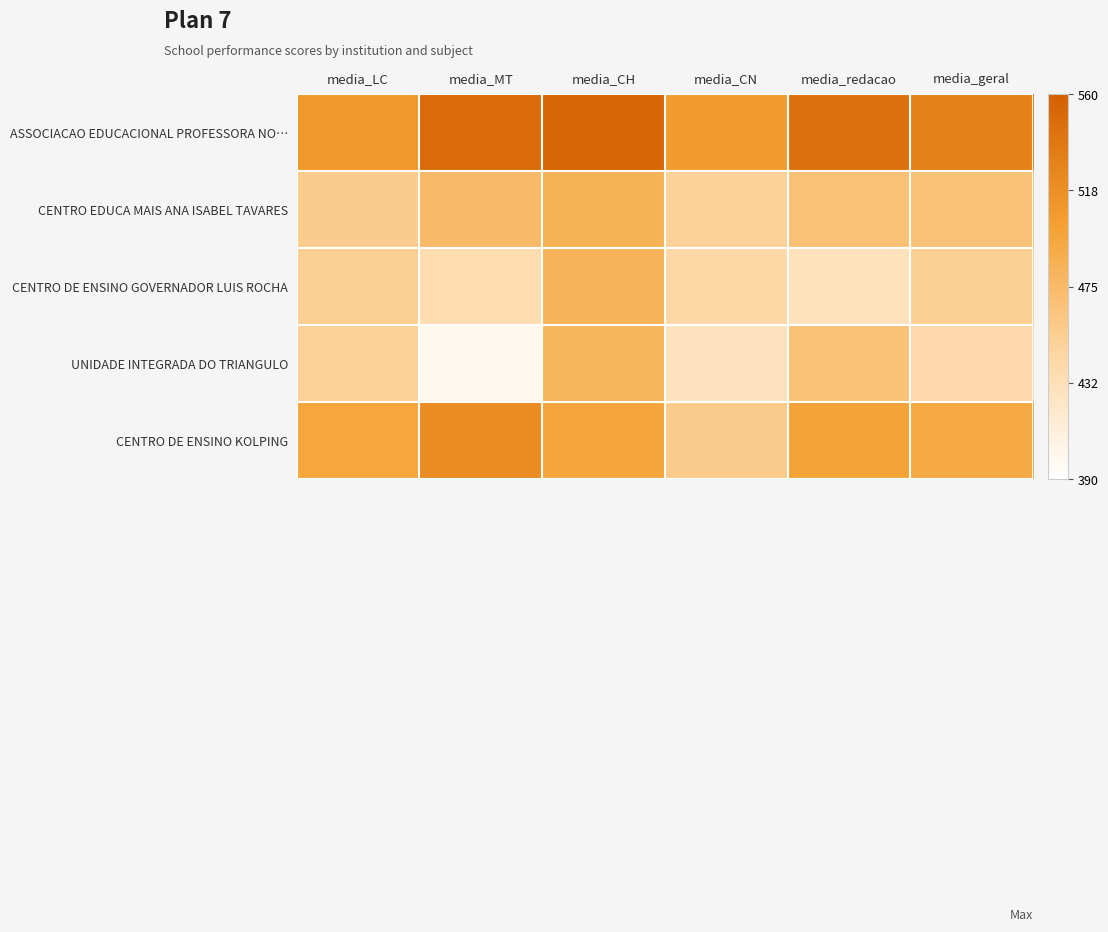

Count the number of data series in this chart.

5